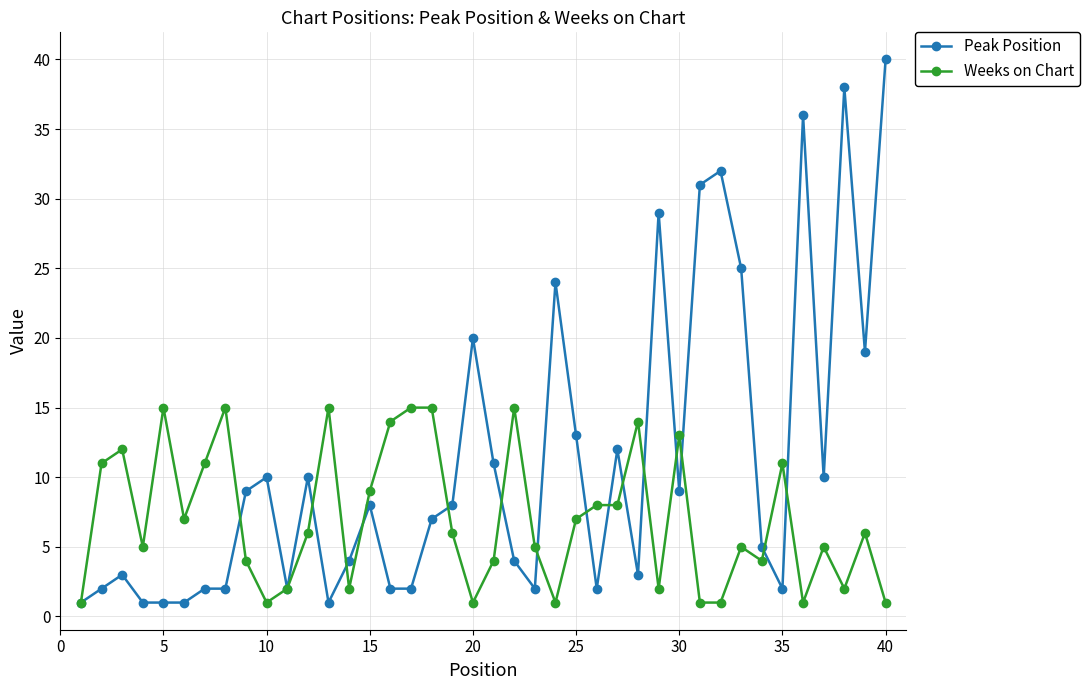

True or false: Weeks on Chart and Peak Position intersect in this chart.

True